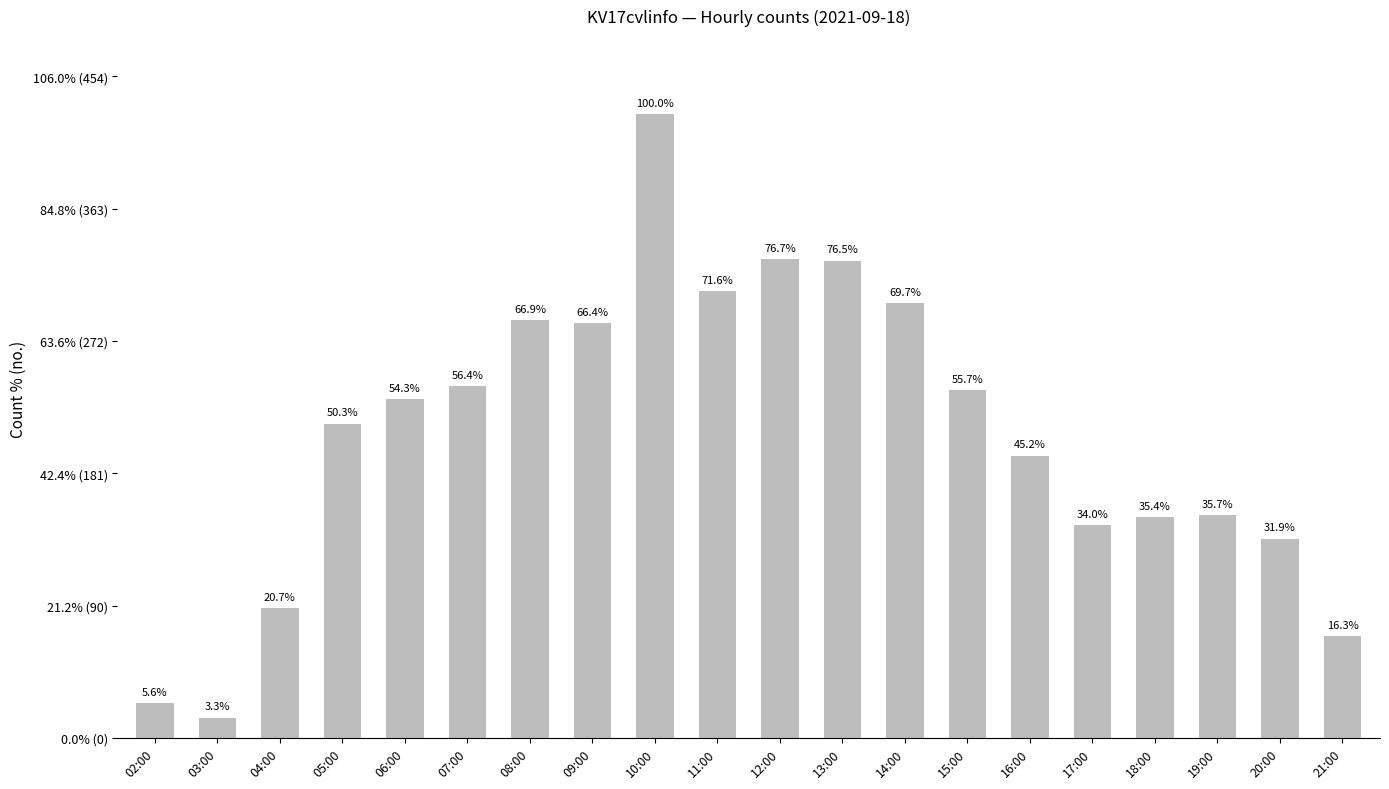

Are the bars horizontal?

No